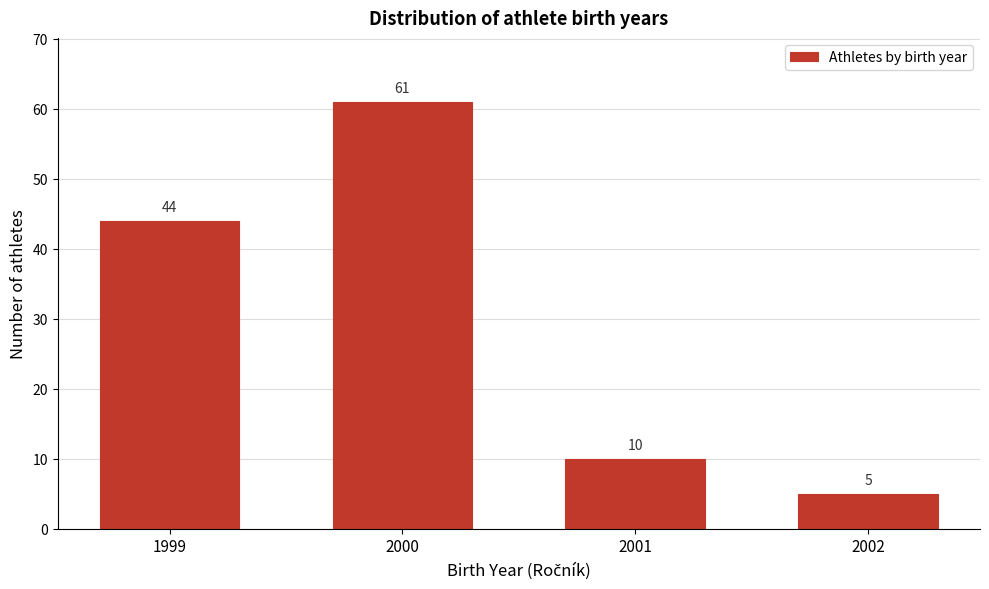

Reading left to right, what are all the values shown in this chart?

1999=44	2000=61	2001=10	2002=5